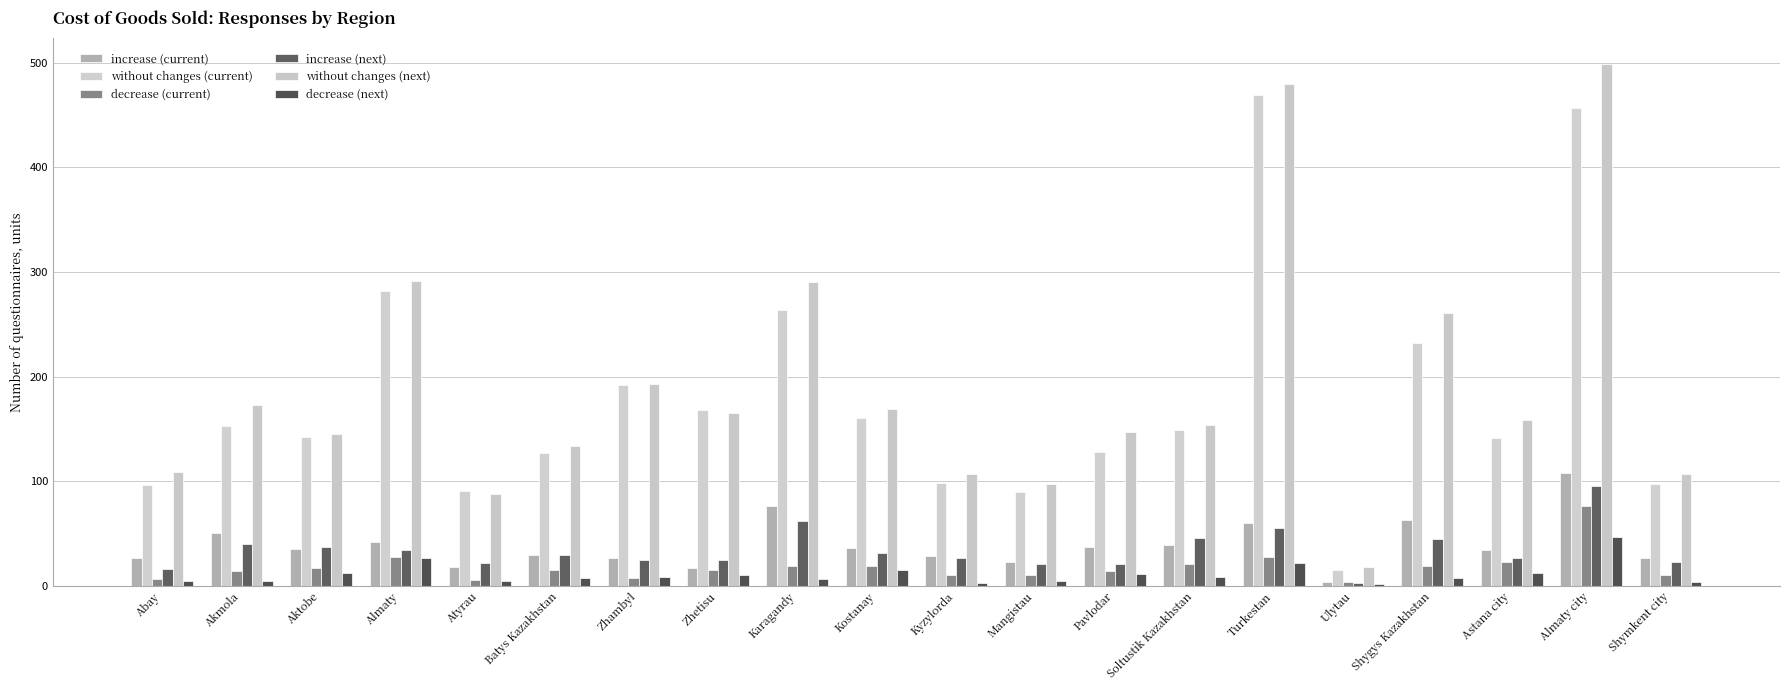

The value of increase (next) at Zhambyl is 8. True or false?

False